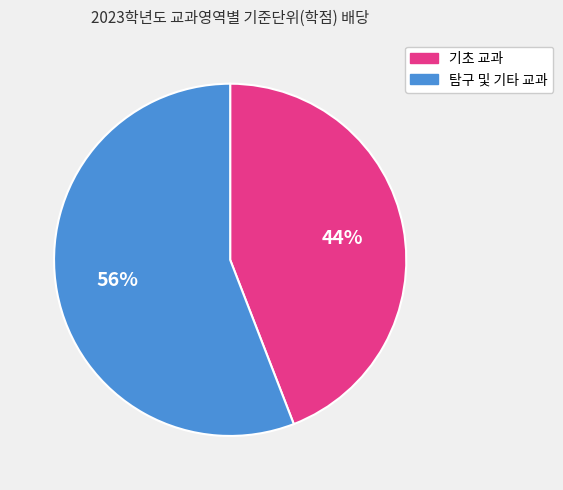

To the nearest percent, what is the average slice percentage?

50%